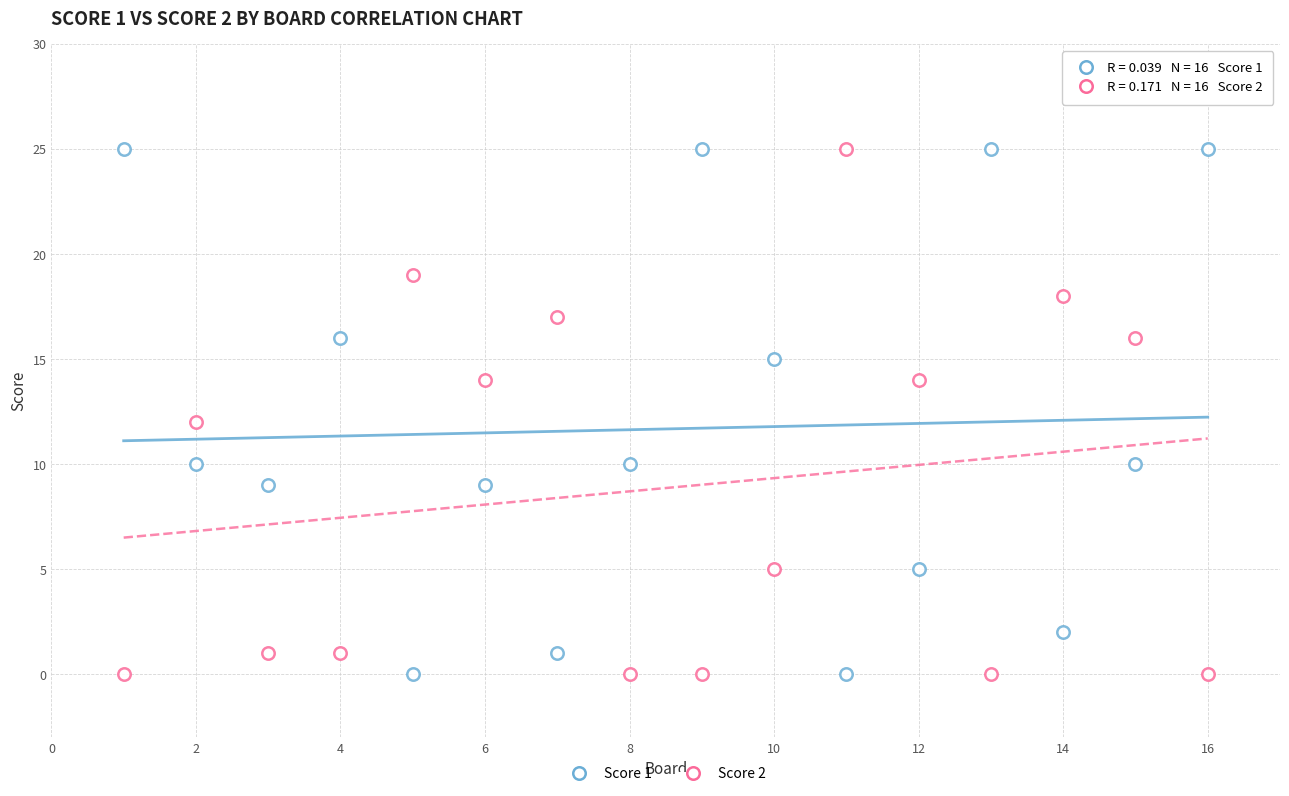

Count the number of points in this scatter plot.

32